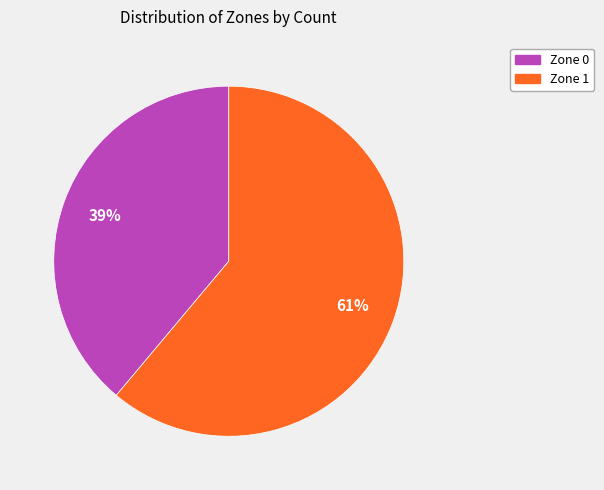

To the nearest percent, what is the difference between the Zone 1 and Zone 0 slice percentages?

22%